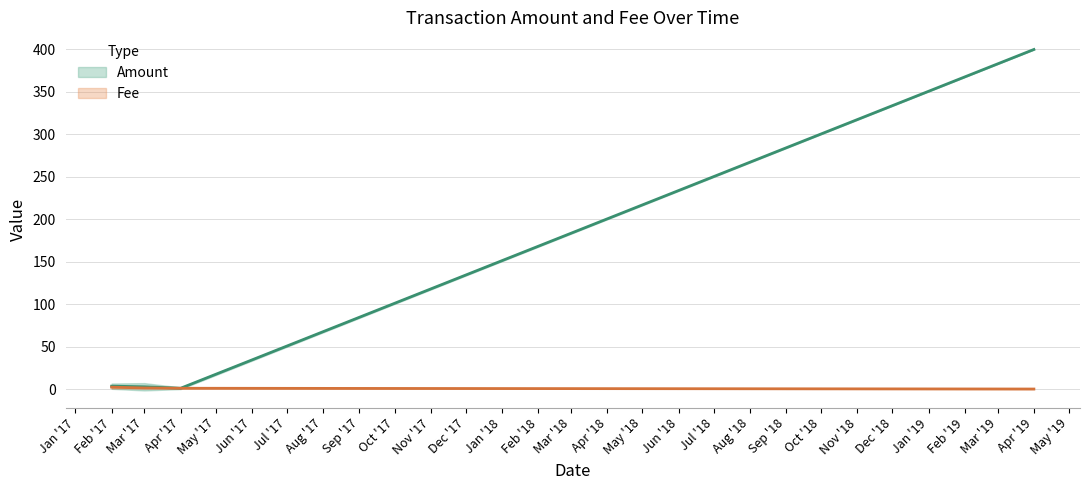

Between which two adjacent categories do Fee and Amount first intersect?

0 and 1